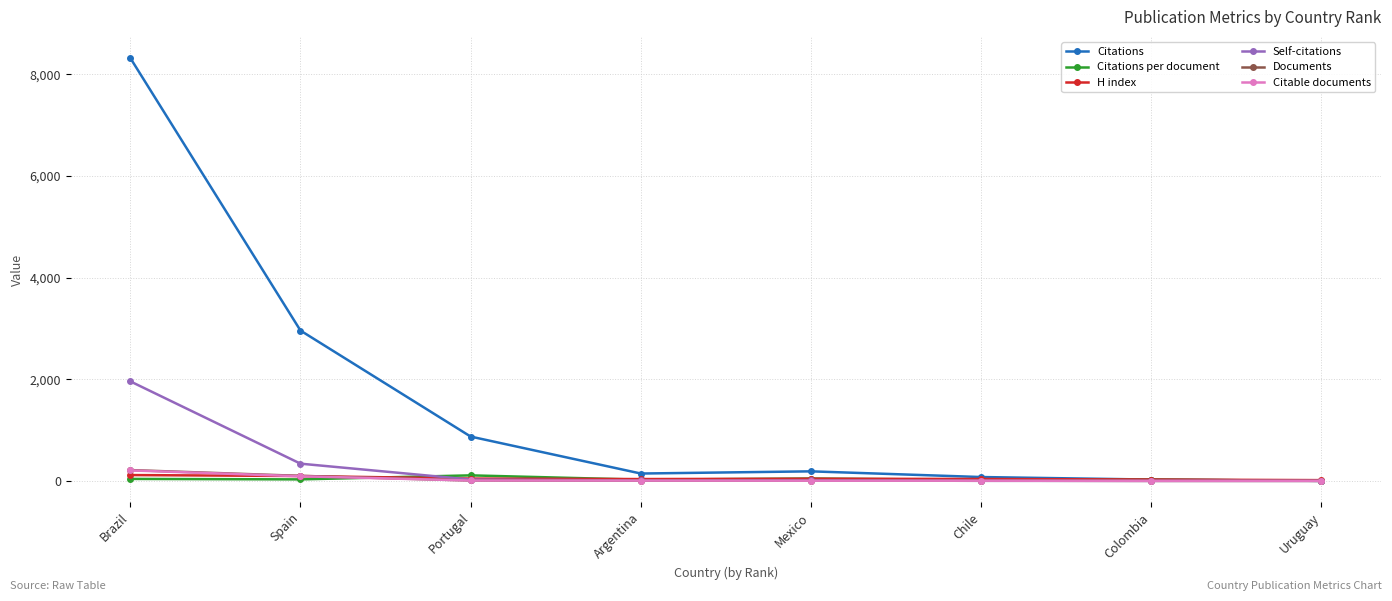

Where is Citations nearest to the value 4159?

Spain